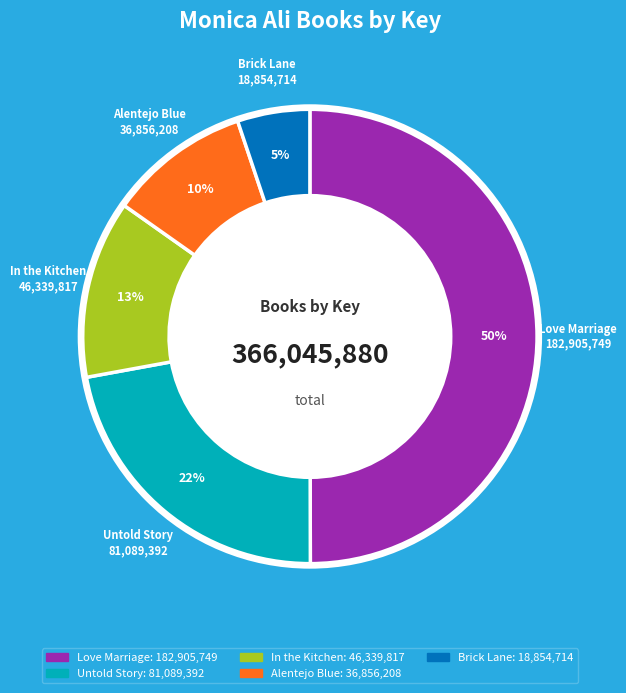

How many slices are in this pie chart?

5